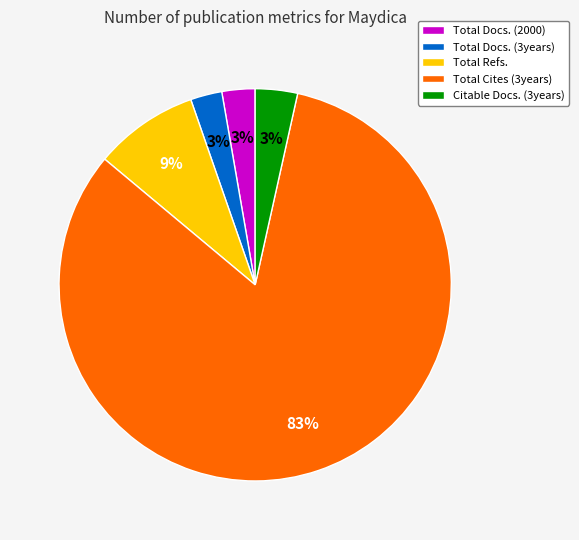

Is Total Refs. the majority of the pie?

No